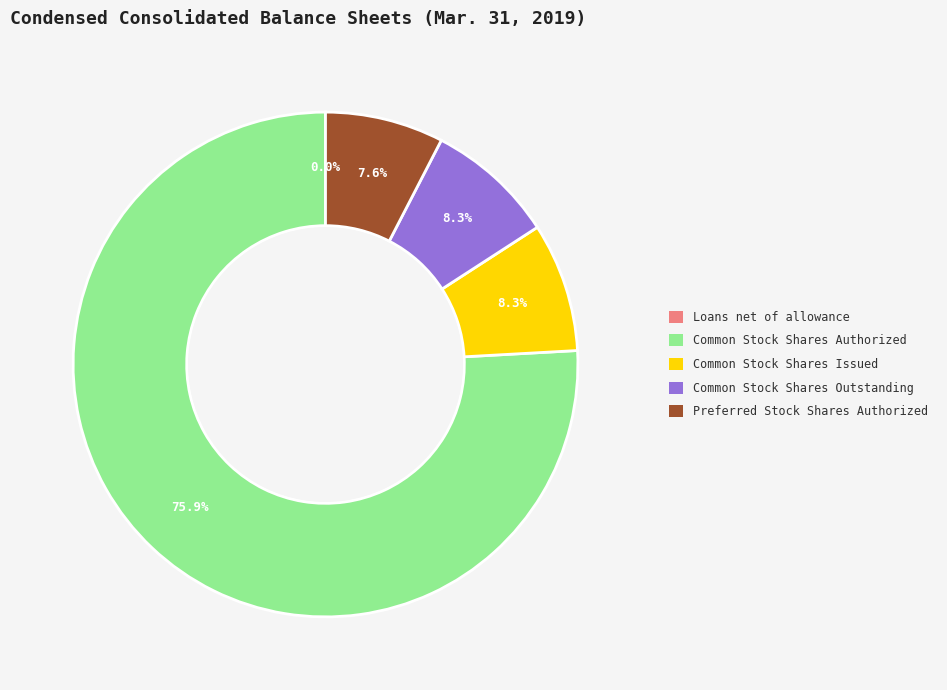

What is the largest slice in the pie chart?

Common Stock Shares Authorized